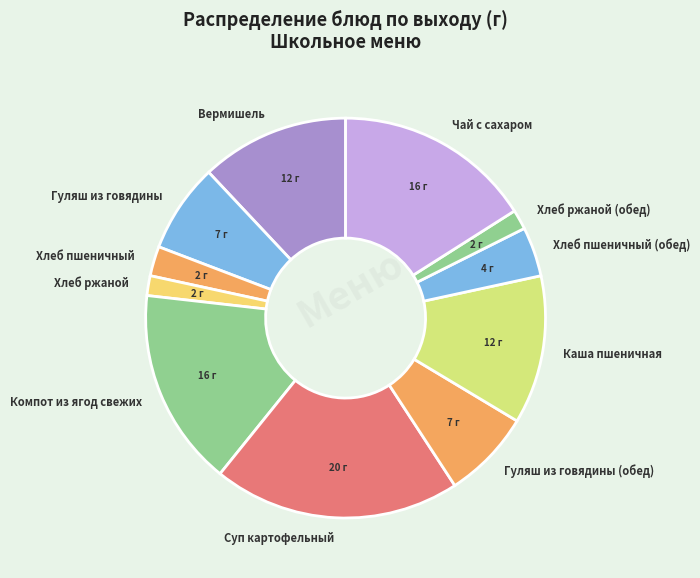

True or false: Чай с сахаром accounts for 16% of the total.

True